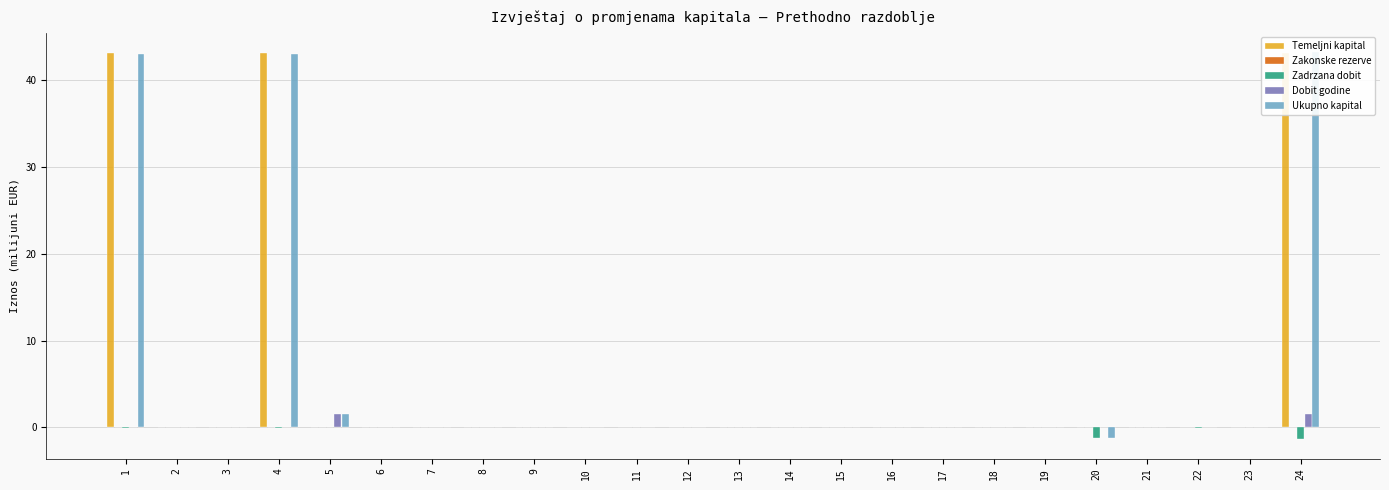

What is the value of the Ukupno kapital bar at the 4th from the left?

43.0